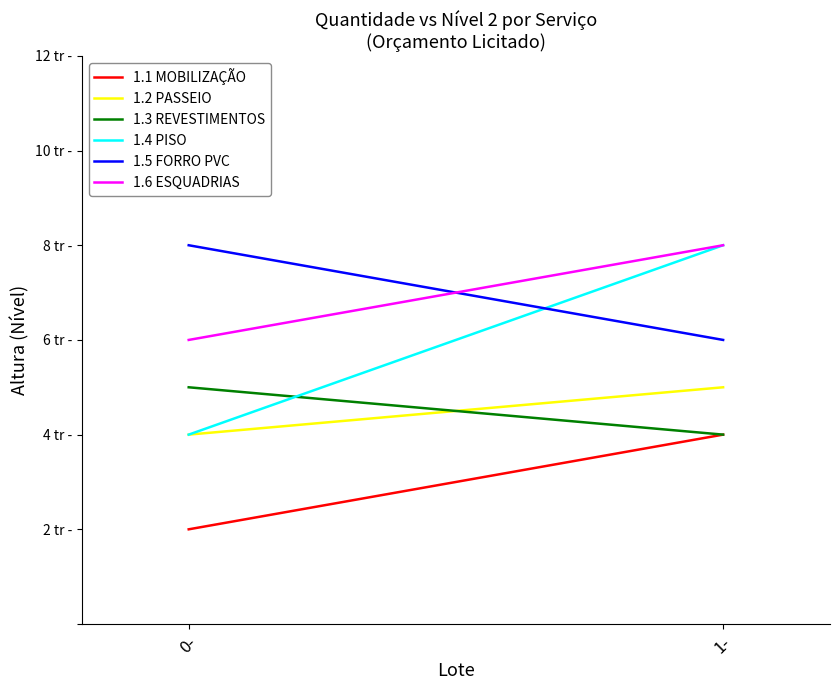

Reading left to right, extract all data points from this chart.

1.1 MOBILIZAÇÃO: 0-=2	1-=4
1.2 PASSEIO: 0-=4	1-=5
1.3 REVESTIMENTOS: 0-=5	1-=4
1.4 PISO: 0-=4	1-=8
1.5 FORRO PVC: 0-=8	1-=6
1.6 ESQUADRIAS: 0-=6	1-=8